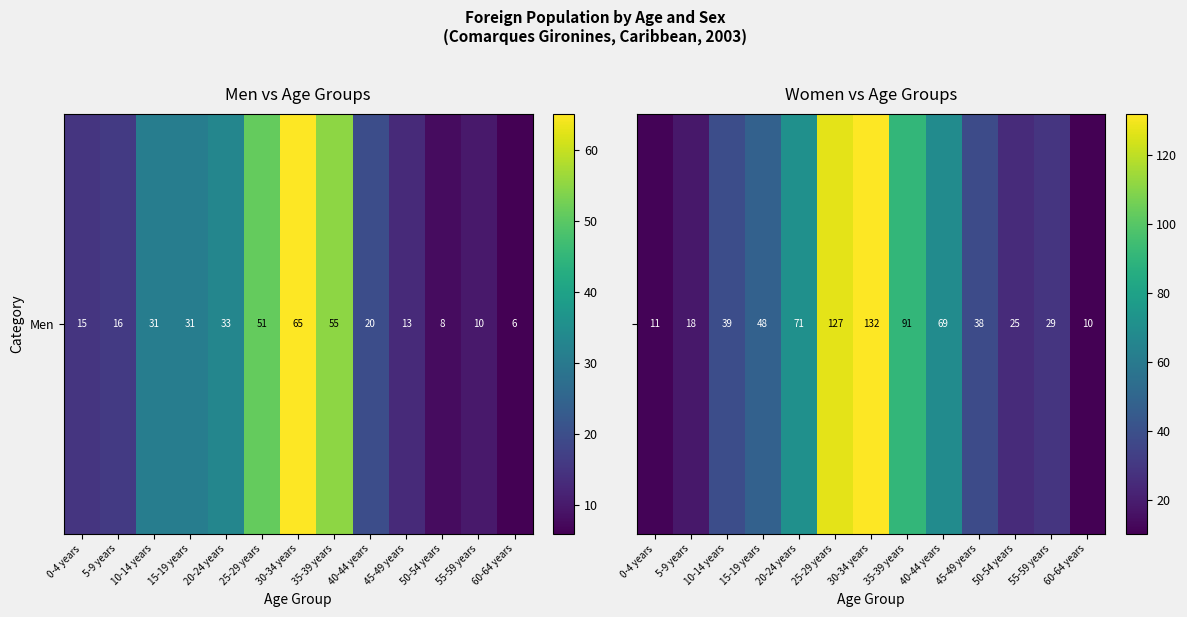

The value at 15-19 years is 75. True or false?

False